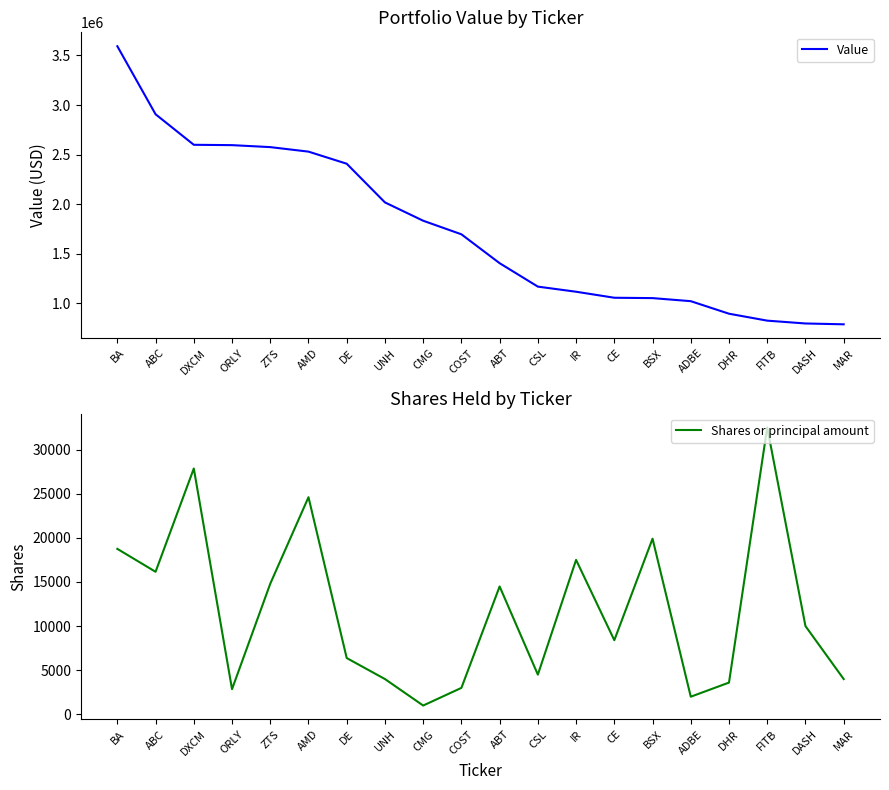

Reading left to right, transcribe all the data shown in this chart.

Value: BA=3593233	ABC=2906515	DXCM=2598405	ORLY=2594795	ZTS=2574904	AMD=2529372	DE=2407307	UNH=2016760	CMG=1831830	COST=1694880	ABT=1403260	CSL=1166670	IR=1115100	CE=1054368	BSX=1050720	ADBE=1019800	DHR=893160	FITB=823225	DASH=794700	MAR=786240
Shares or principal amount: BA=18746	ABC=16150	DXCM=27850	ORLY=2855	ZTS=14800	AMD=24600	DE=6379	UNH=4000	CMG=1000	COST=3000	ABT=14489	CSL=4500	IR=17500	CE=8400	BSX=19900	ADBE=2000	DHR=3600	FITB=32500	DASH=10000	MAR=4000